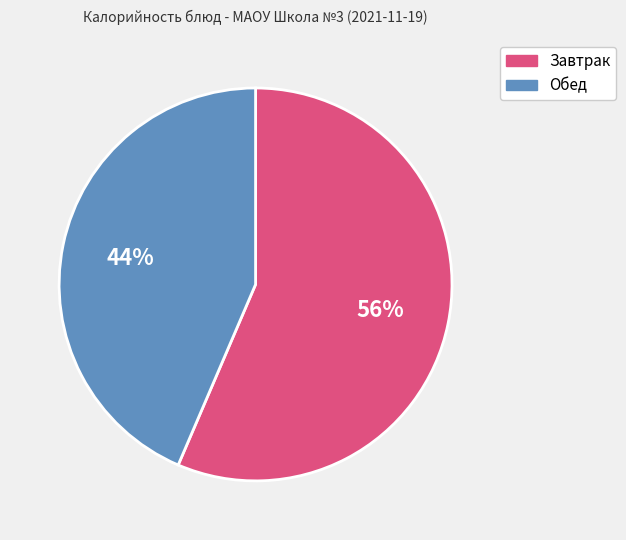

Does any single category account for the majority?

Yes